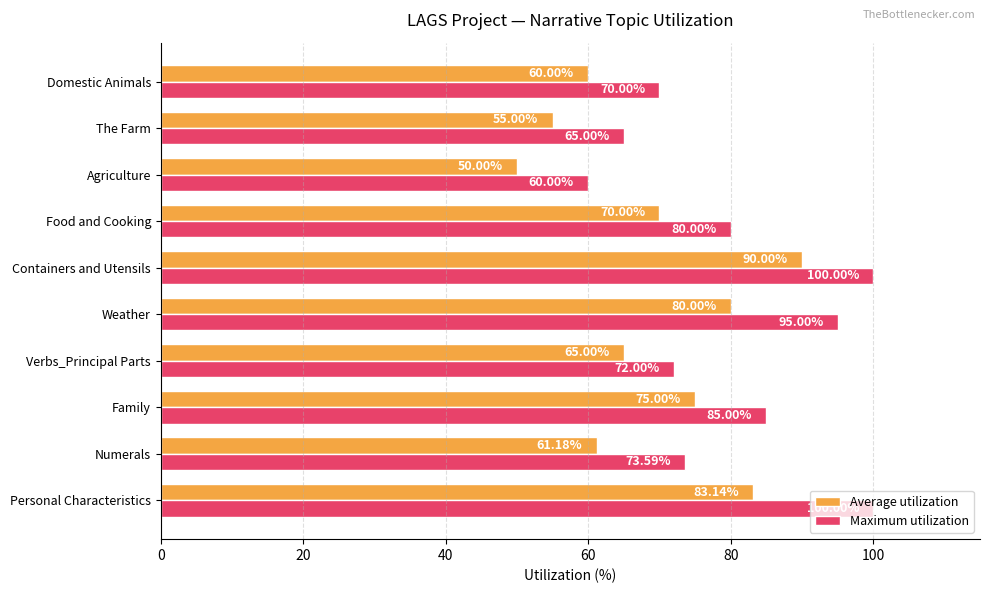

At which category is the sum across all series the highest?

Containers and Utensils